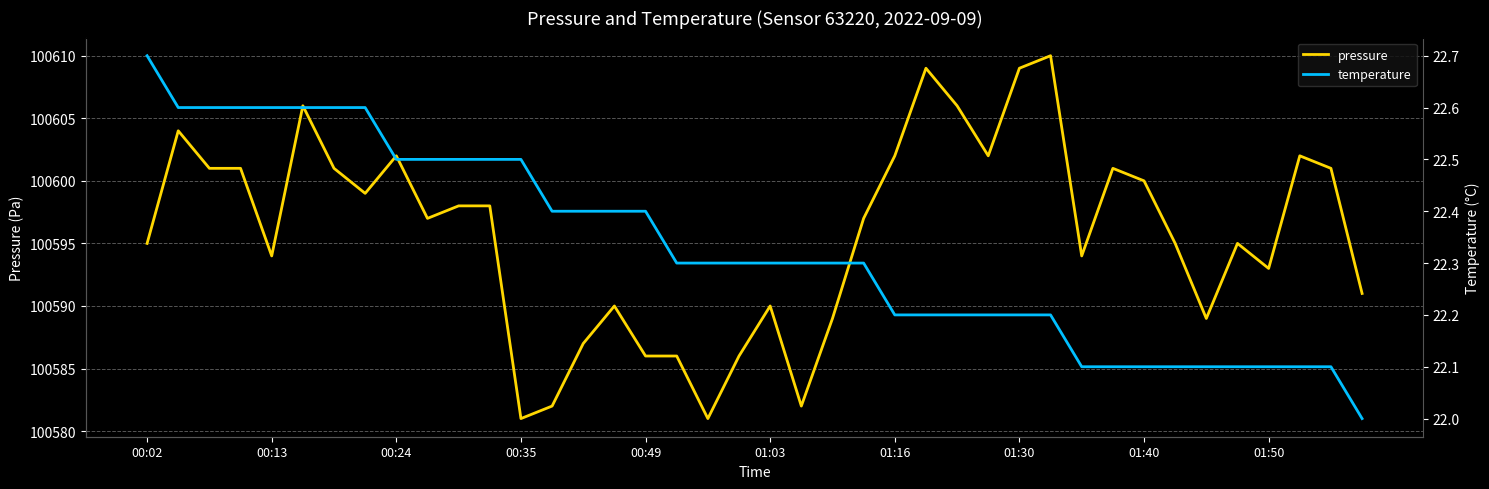

The temperature series shows 22.5 at 00:35. True or false?

True